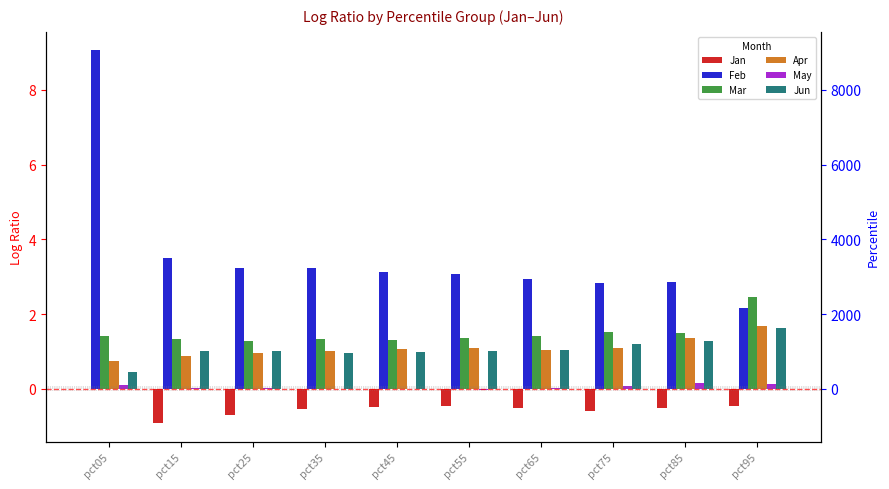

What are all the series names shown in the legend?

Jan, Feb, Mar, Apr, May, Jun